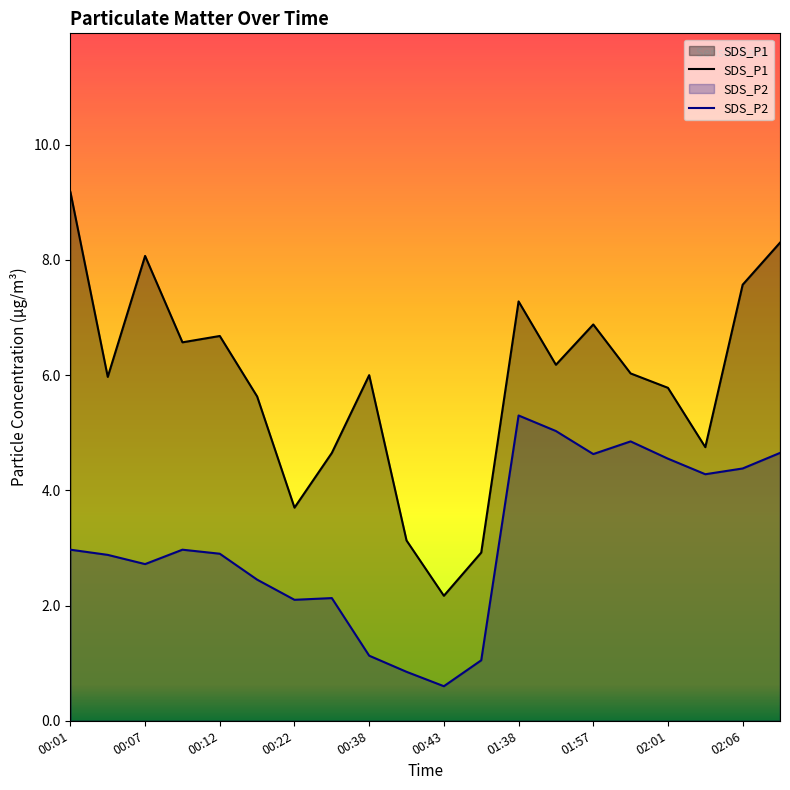

What is the maximum value shown in the chart?

9.2